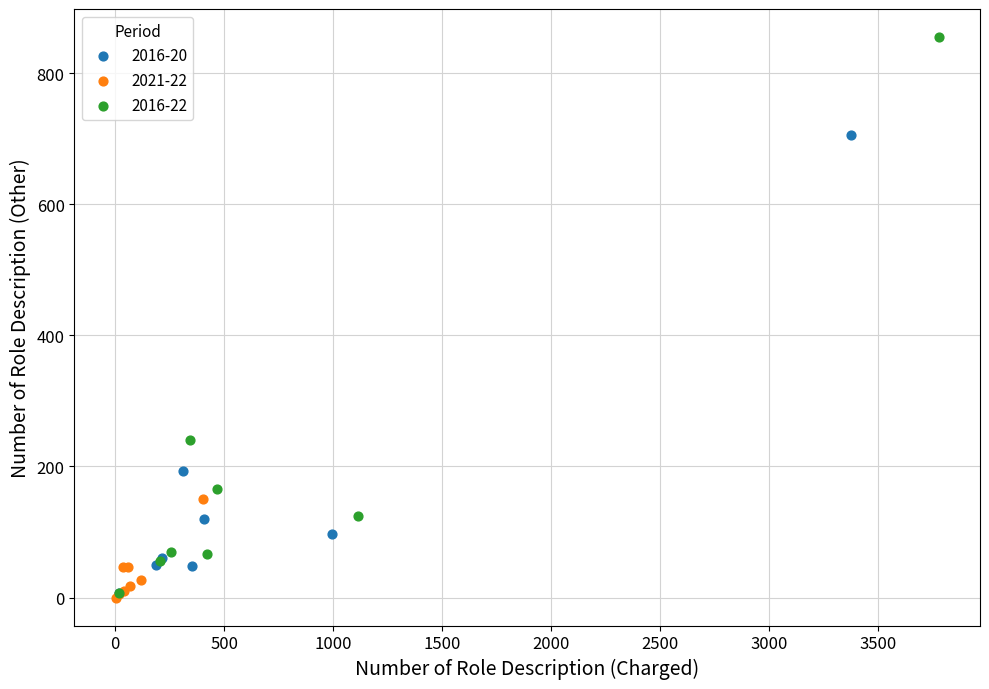

Which series reaches the maximum Y coordinate?

2016-22